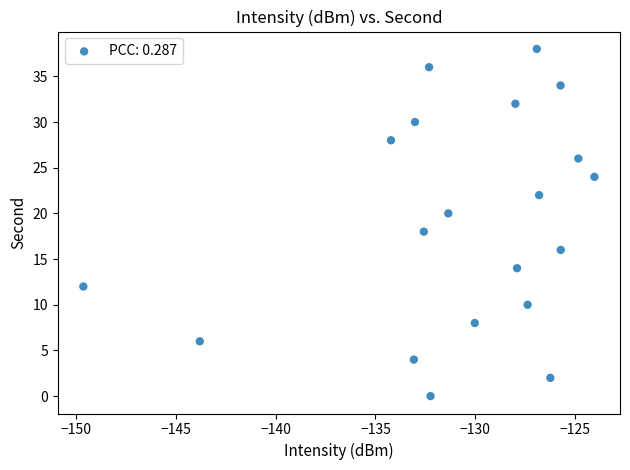

What is the range of Y values (max minus min)?

38